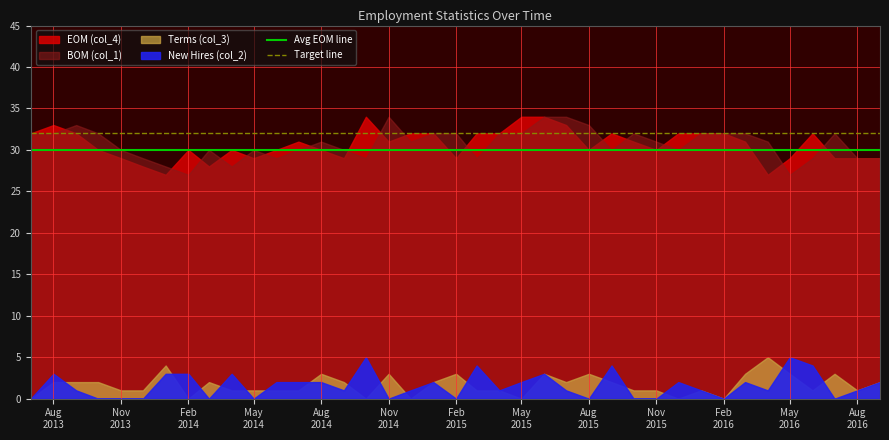

Is the value of Target line at Nov
2013 greater than the value of Avg EOM line at Nov
2013?

Yes